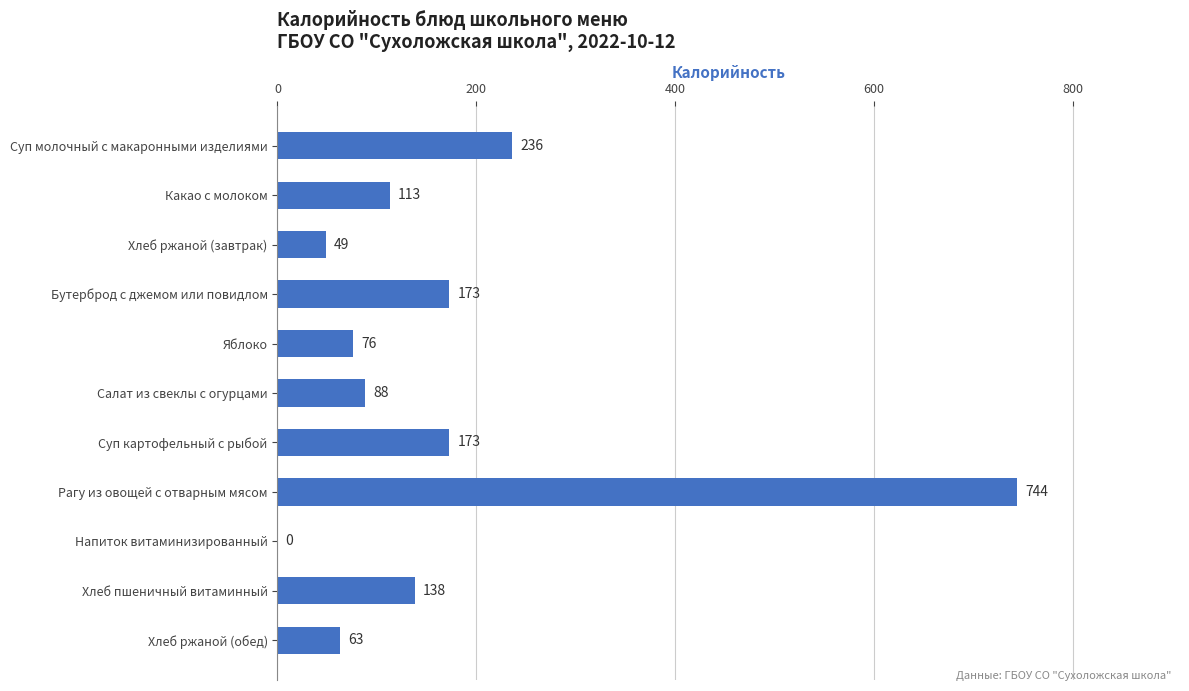

Count the number of categories in the chart.

11